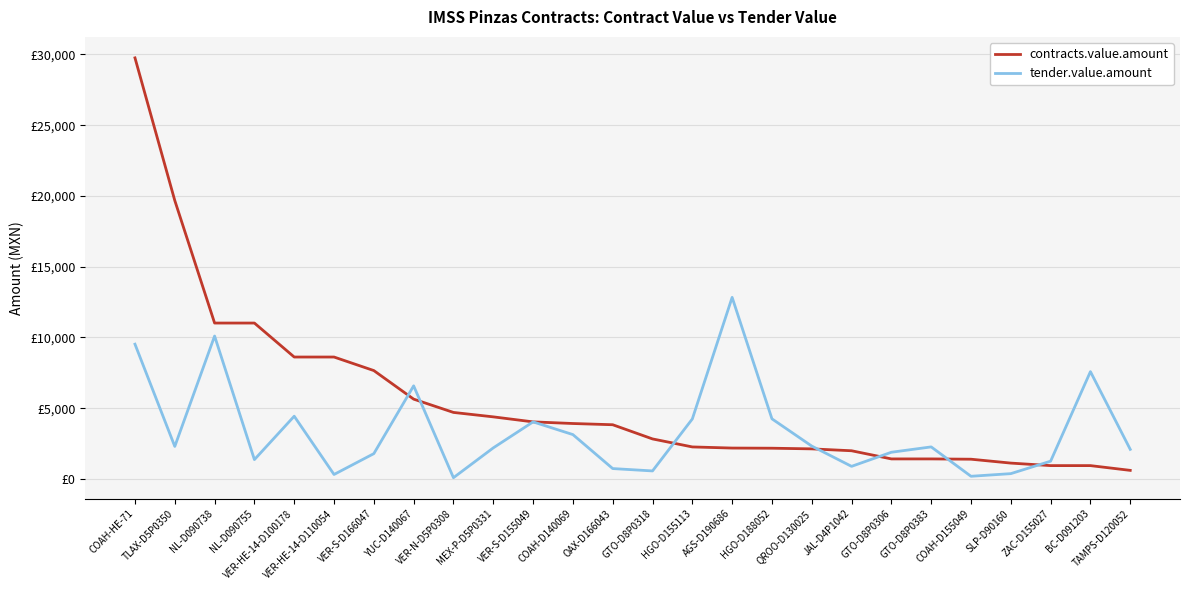

Which has a higher value, VER-S-D166047 or GTO-D8P0383?

VER-S-D166047